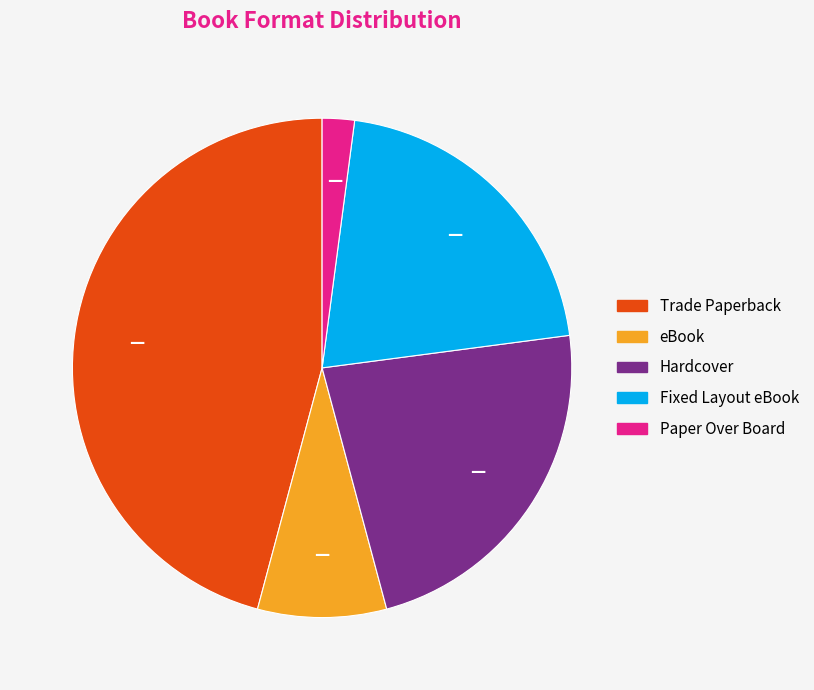

Do Hardcover and Paper Over Board together represent more than half of the pie?

No